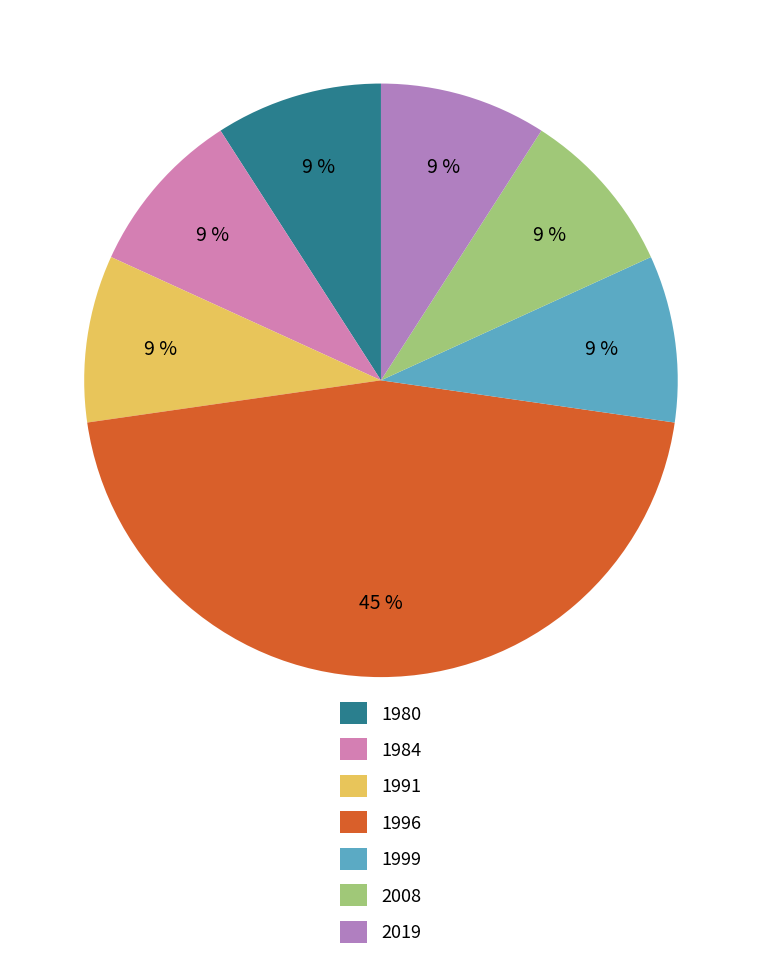

What percentage is the 1996 slice, to the nearest percent?

45%